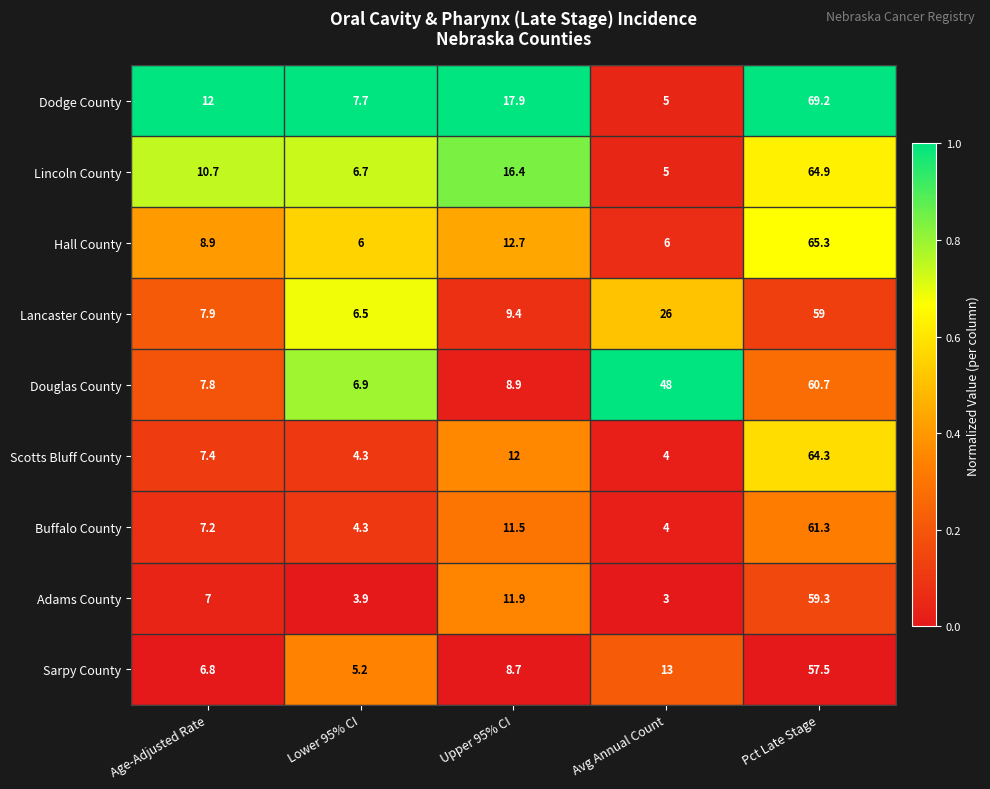

Which category has the lowest value across all series?

Avg Annual Count